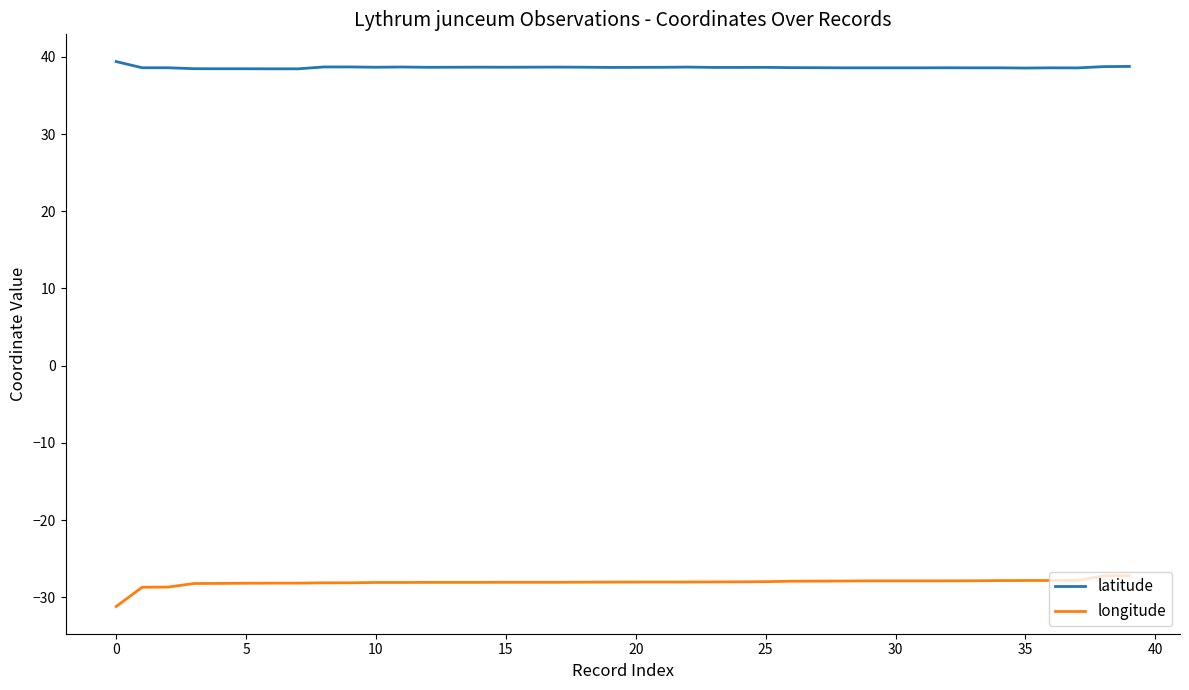

What is the maximum value for longitude?

-27.2